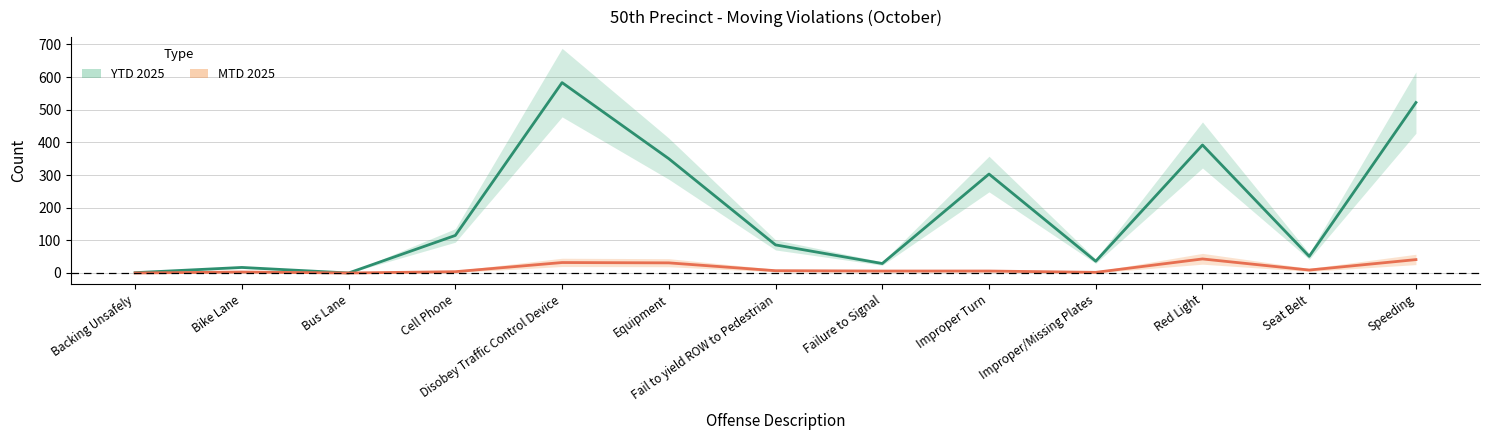

What is the difference between the highest and lowest values at Failure to Signal?

23